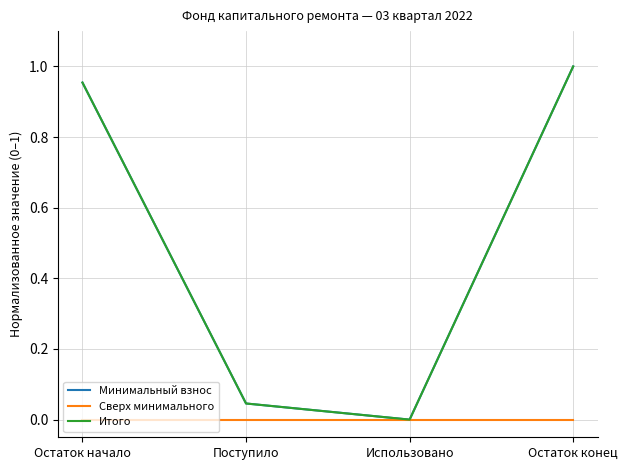

True or false: Сверх минимального and Минимальный взнос cross at least once.

False